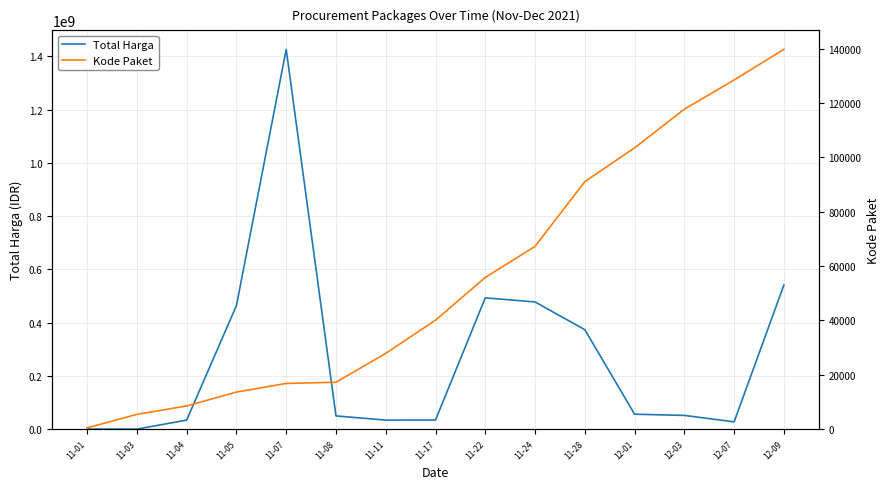

Which series has the widest spread of values?

Total Harga